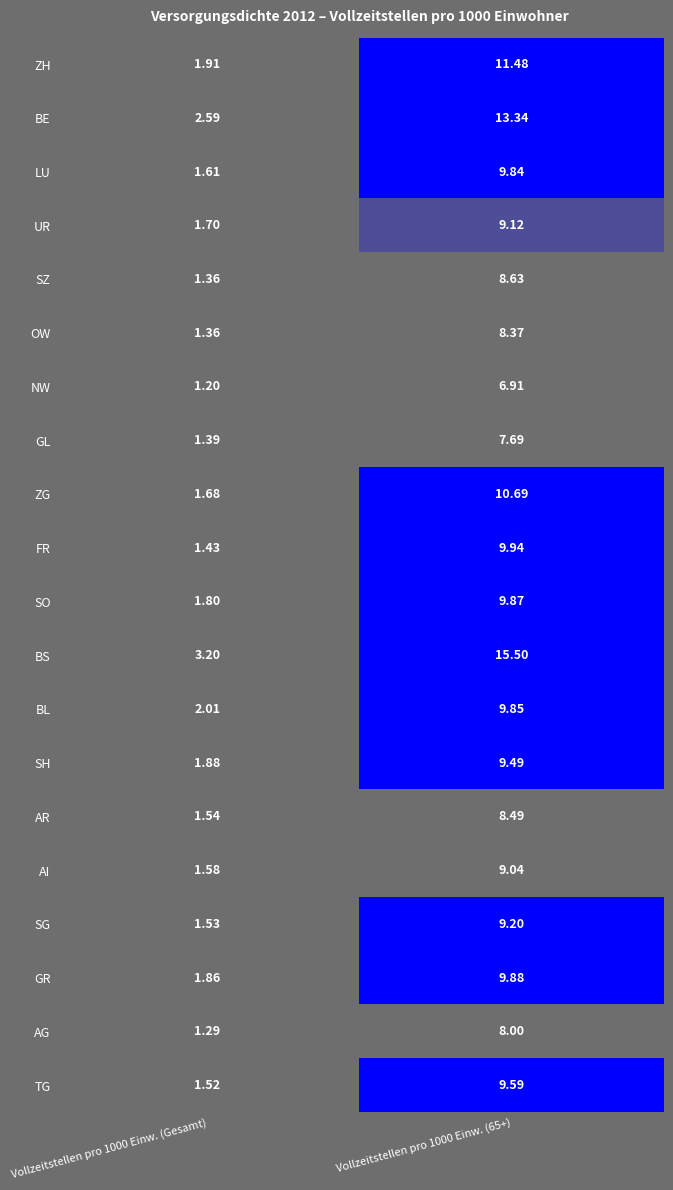

Which series has the largest total across all categories?

BS